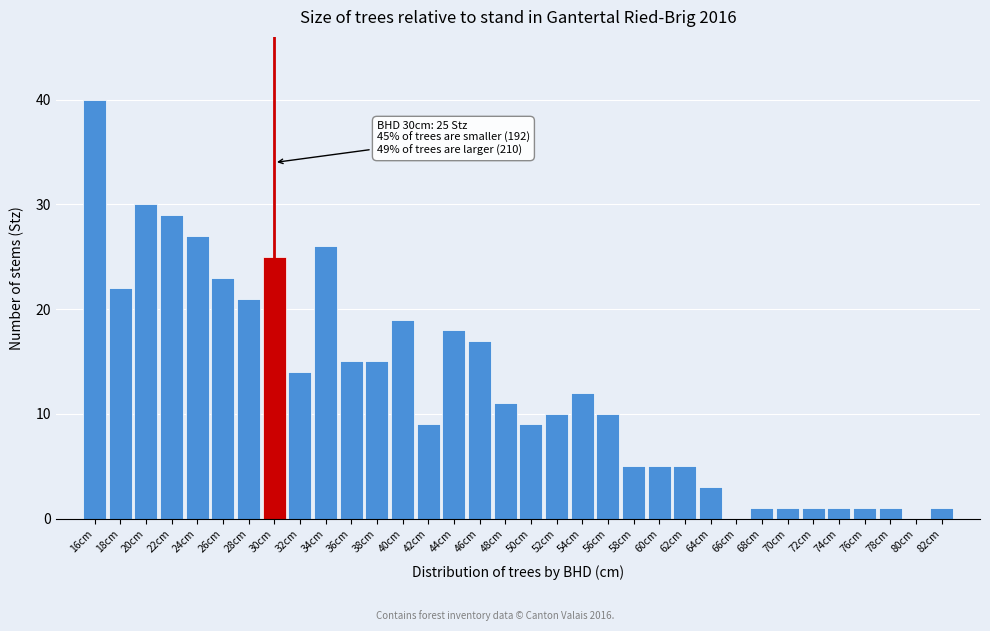

What is the sum of all values?

427